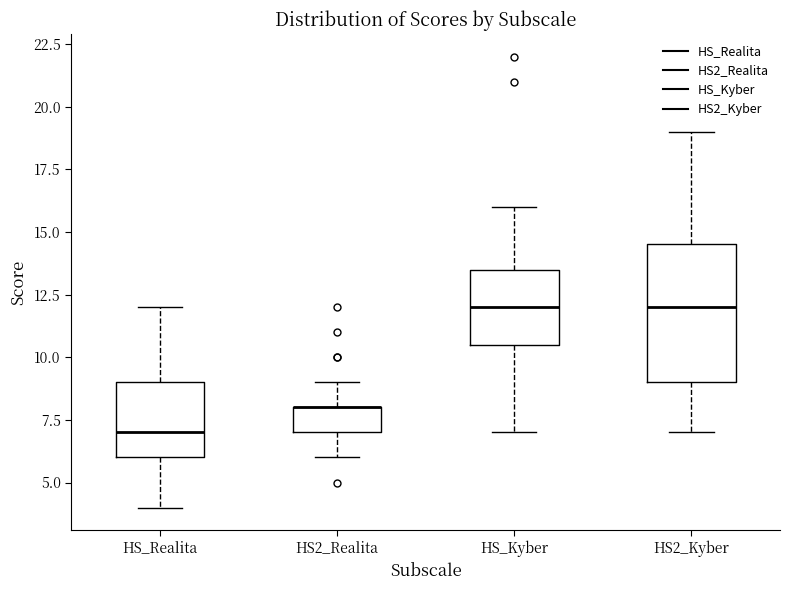

Reading left to right, read every box against the y-axis: the position of its median line, the range the box covers, and the ends of its whiskers. The values are not printed on the chart, so give them approximately, as read against the axis.

HS_Realita: median 7.0, box 6.0 to 9.0, whiskers 4.0 to 12.0
HS2_Realita: median 8.0 (drawn on the box's upper edge), box 7.0 to 8.0, whiskers 6.0 to 9.0
HS_Kyber: median 12.0, box 10.5 to 13.5, whiskers 7.0 to 16.0
HS2_Kyber: median 12.0, box 9.0 to 14.5, whiskers 7.0 to 19.0